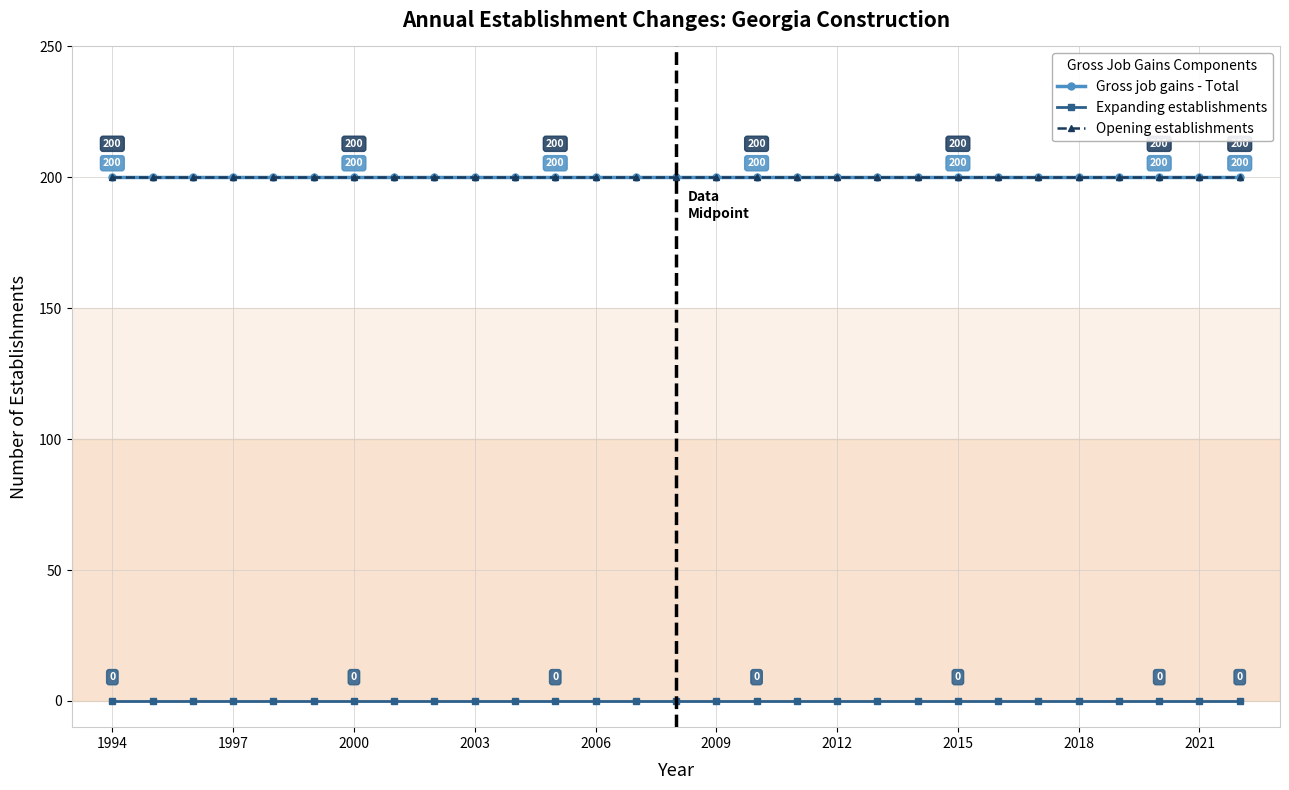

Which series has the largest range (max minus min)?

Gross job gains - Total